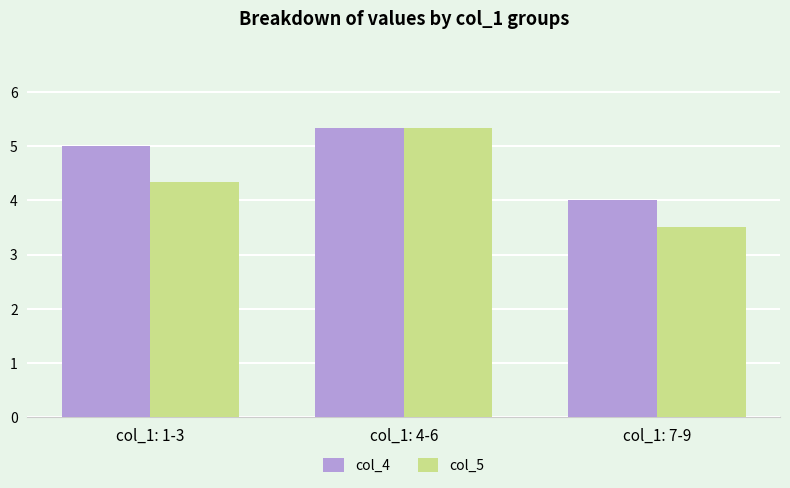

Reading left to right, what are all the values shown in this chart?

col_4: col_1: 1-3=5.0	col_1: 4-6=5.3	col_1: 7-9=4.0
col_5: col_1: 1-3=4.3	col_1: 4-6=5.3	col_1: 7-9=3.5